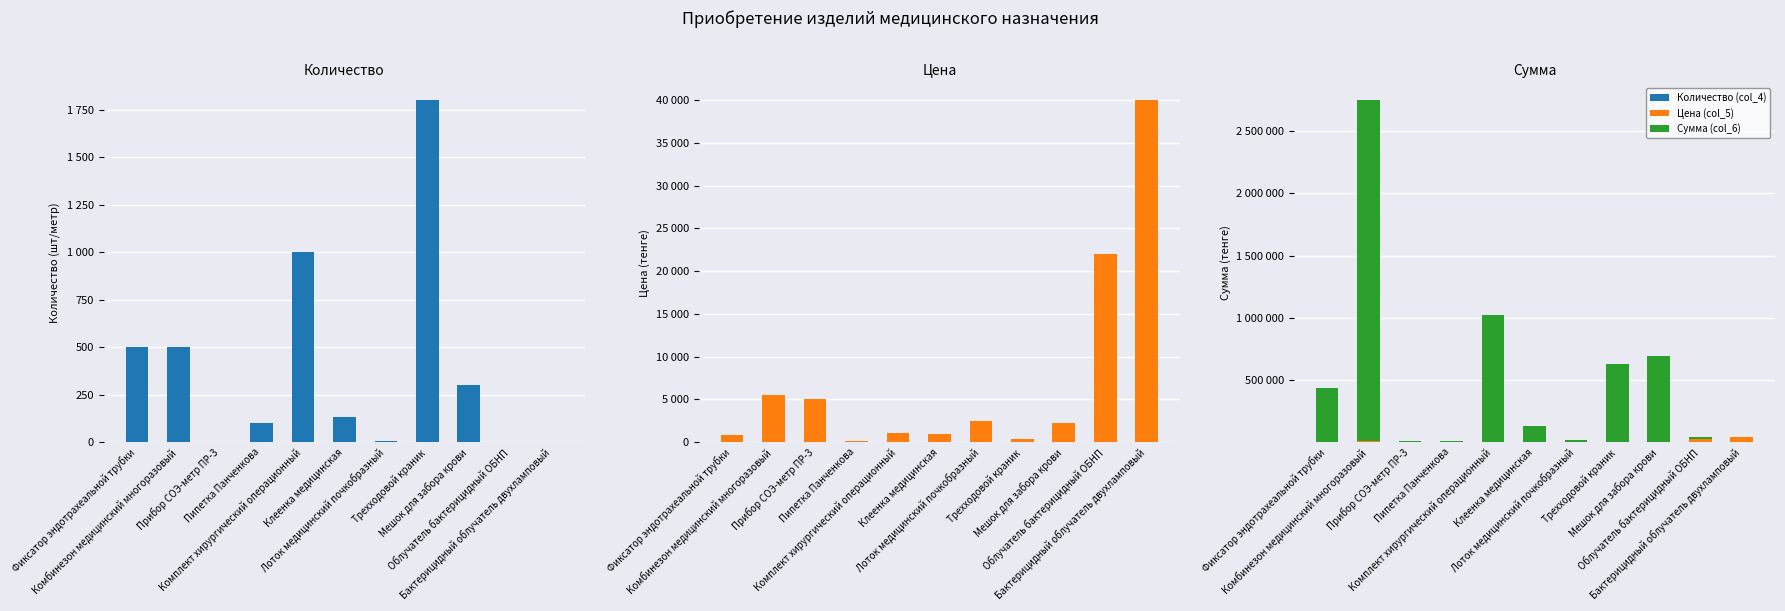

How many data points in Сумма (col_6) are less than 125155?

5